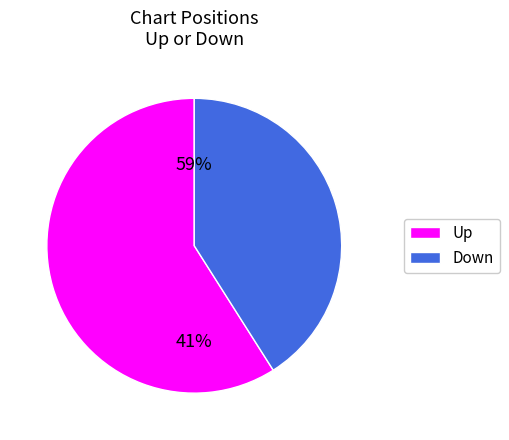

Count the number of slices in the pie.

2